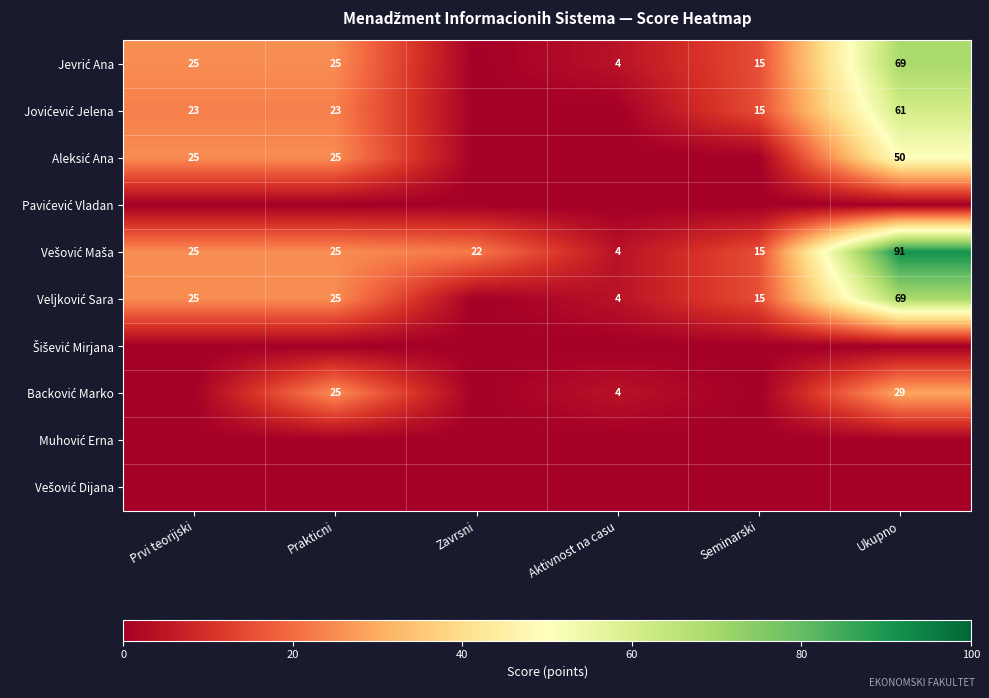

Which series changed the most between Aktivnost na casu and Ukupno?

Vešović Maša